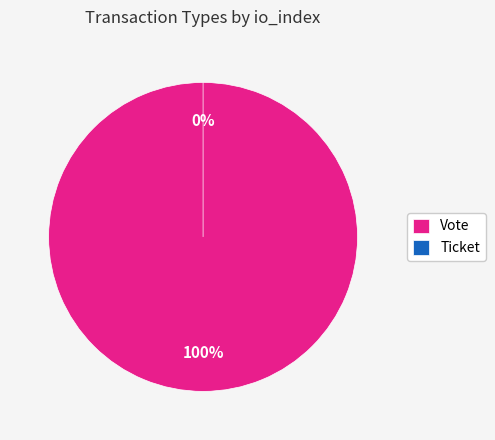

Which has a higher value, Ticket or Vote?

Vote